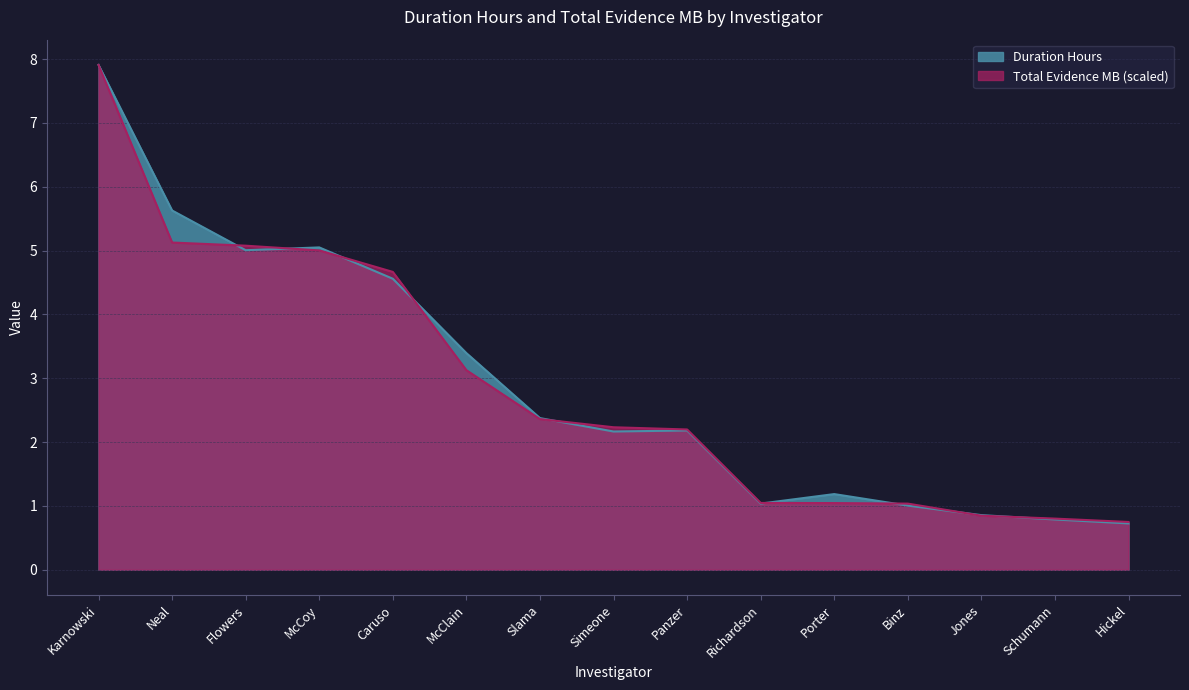

Is it true that Duration Hours equals 3.4 at McClain?

True